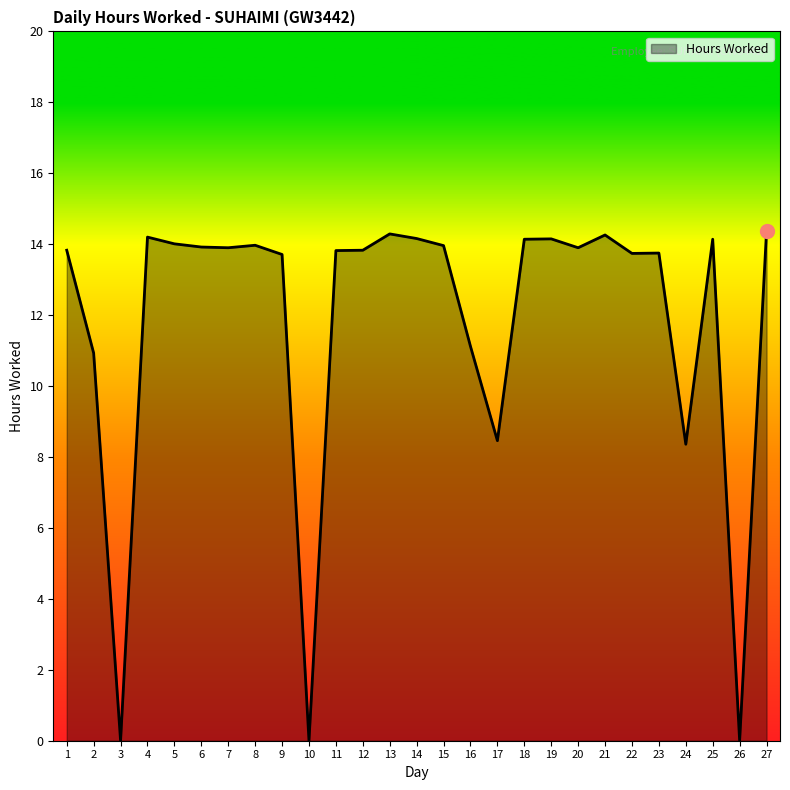

Approximately how many times larger is the value at 13 compared to 2?

1.3